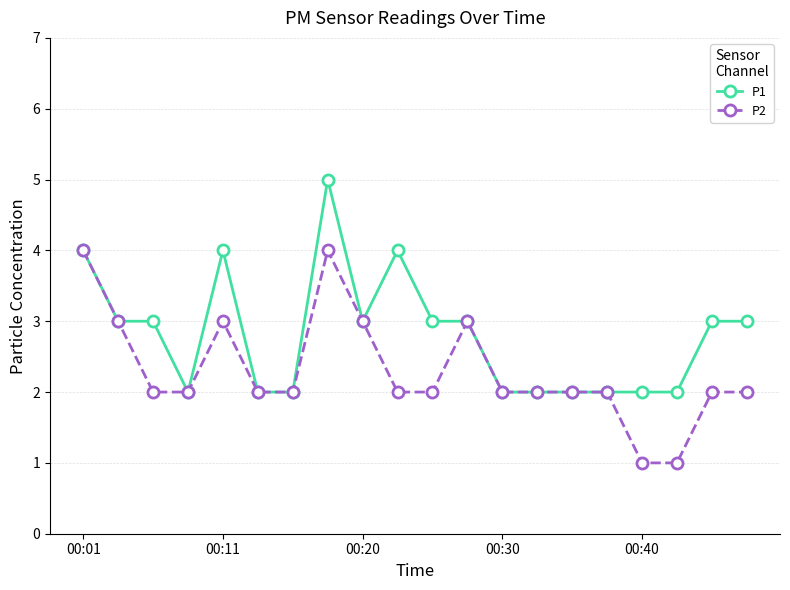

Which series has the largest total across all categories?

P1